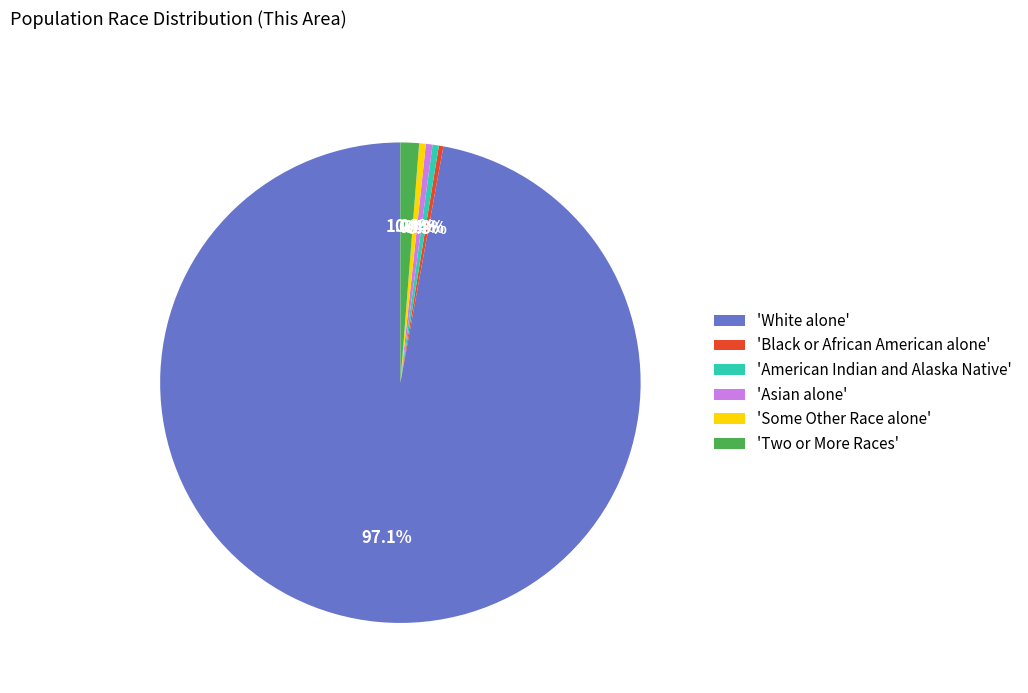

Combined, do 'White alone' and 'American Indian and Alaska Native' account for over 50%?

Yes